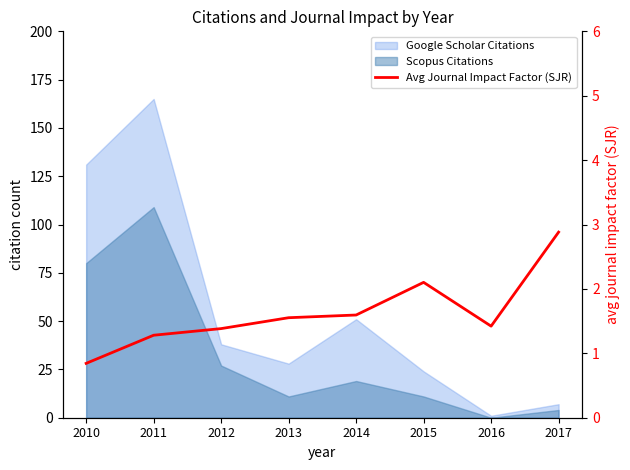

Does the chart display data point markers on the line(s)?

No